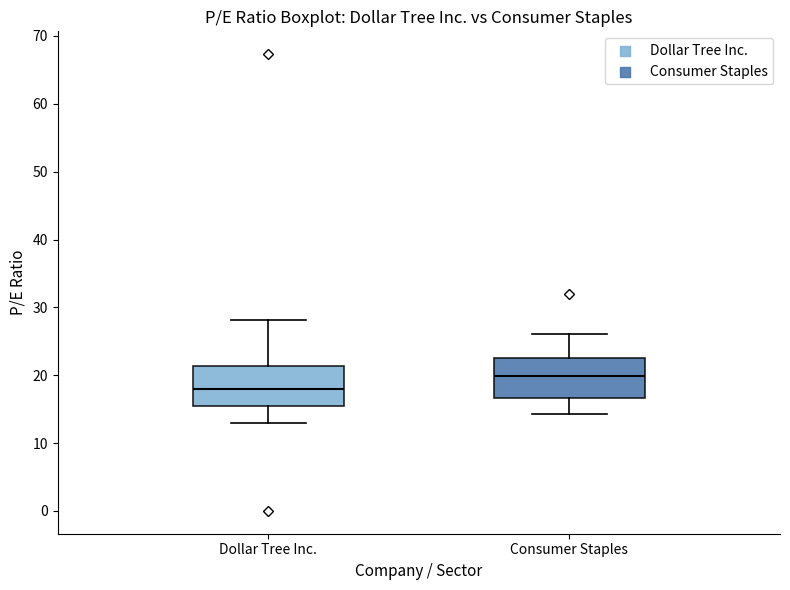

Reading left to right, transcribe this box plot: for each box, give where its median line is, the range the box spans, and where its two whiskers end, as read against the y-axis. The values are not printed on the chart, so give them approximately, as read against the axis.

Dollar Tree Inc.: median 18, box 16 to 21, whiskers 13 to 28
Consumer Staples: median 20, box 17 to 23, whiskers 14 to 26